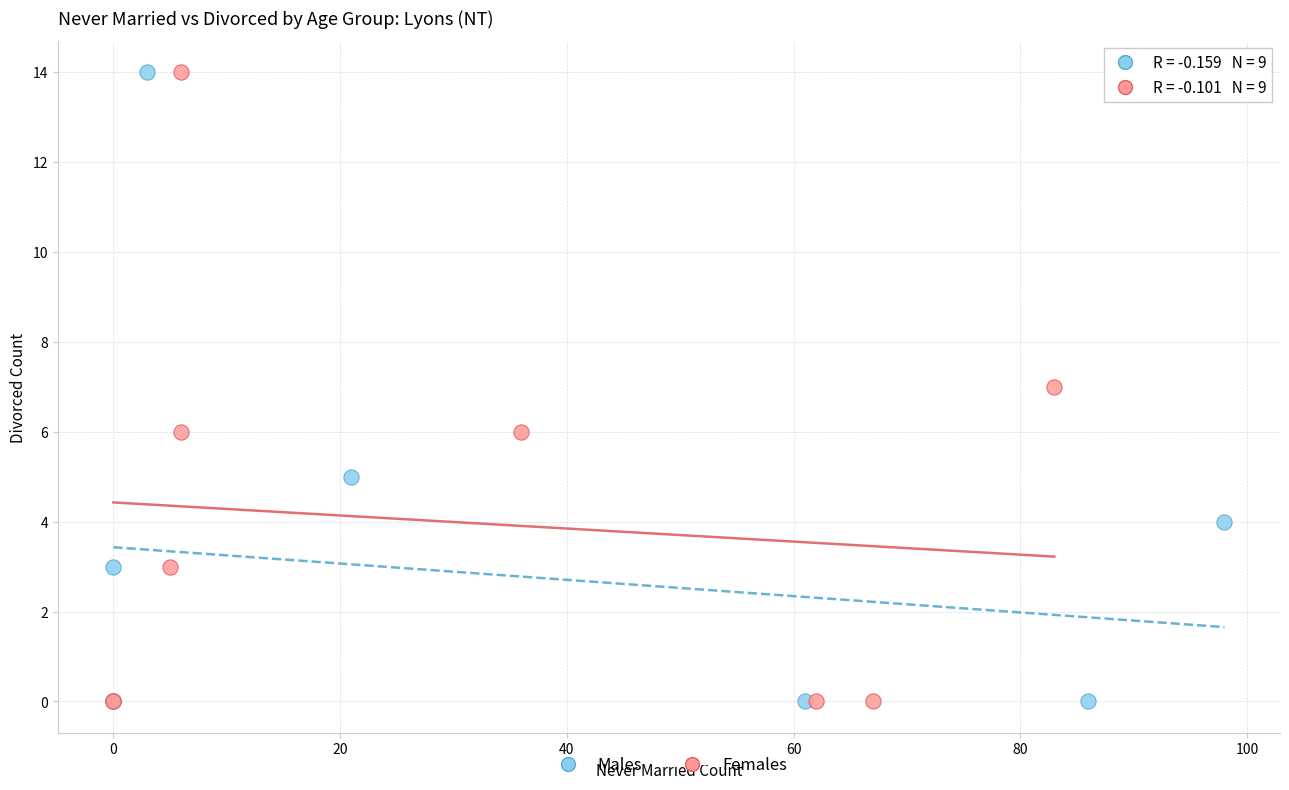

What are all the series names shown in the legend?

Males, Females